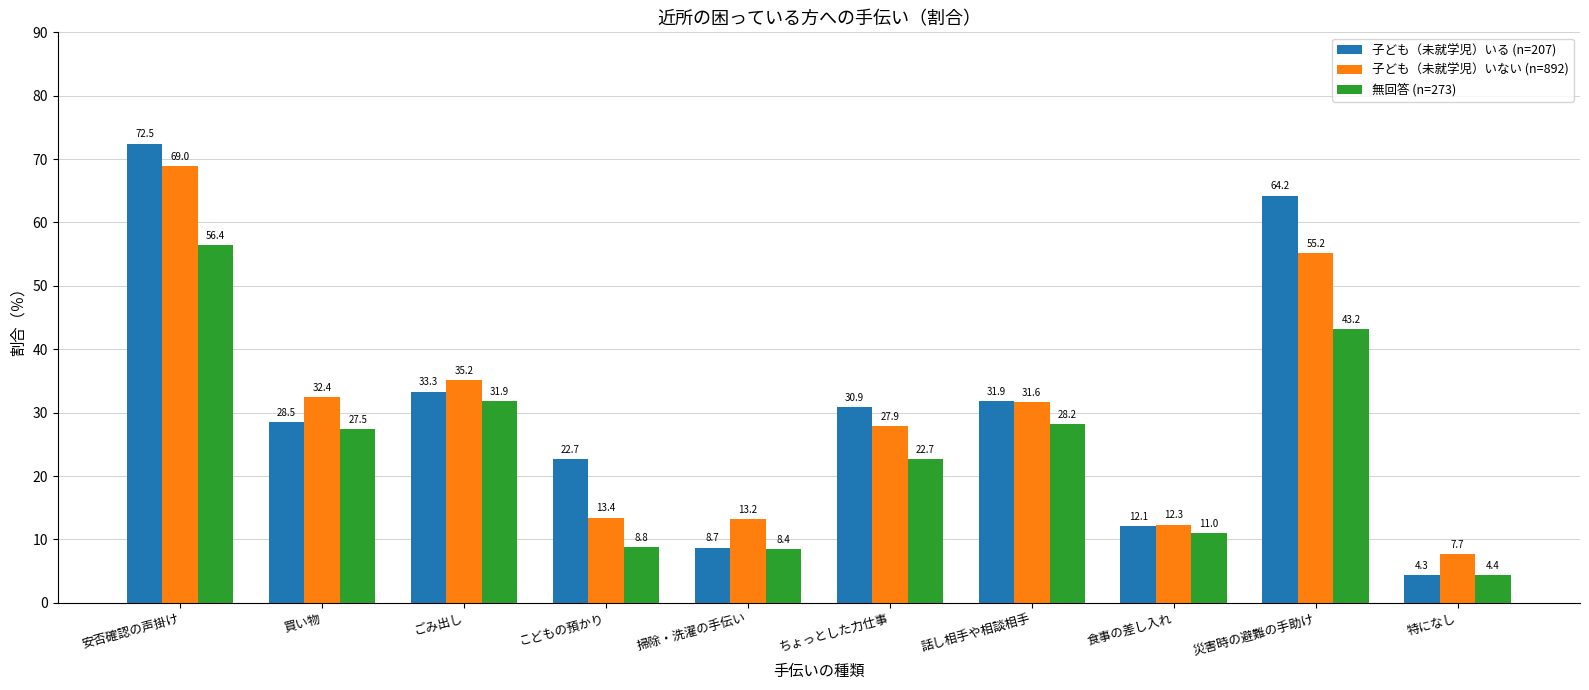

Which series changed the most between 安否確認の声掛け and 食事の差し入れ?

子ども（未就学児）いる (n=207)